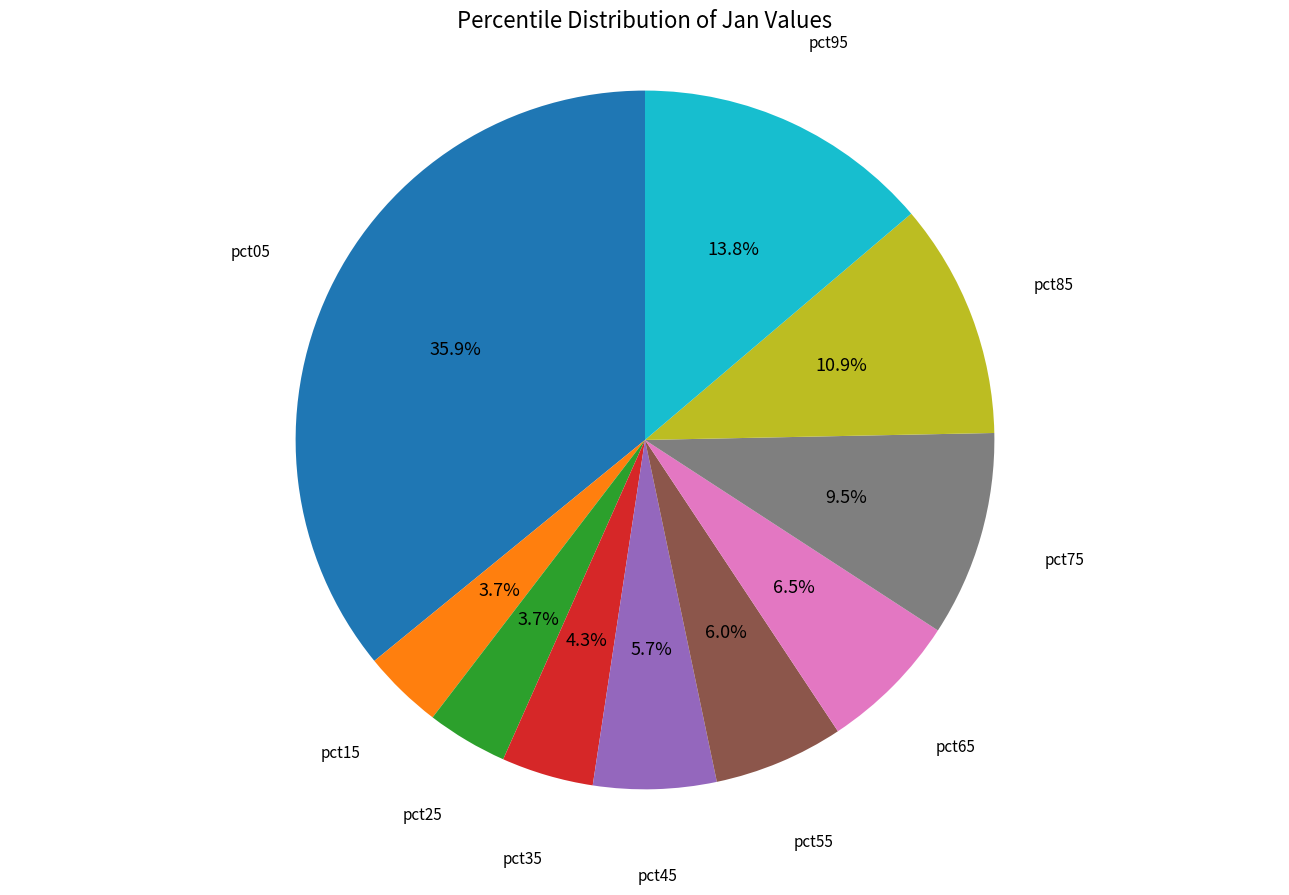

How many slices are in this pie chart?

10